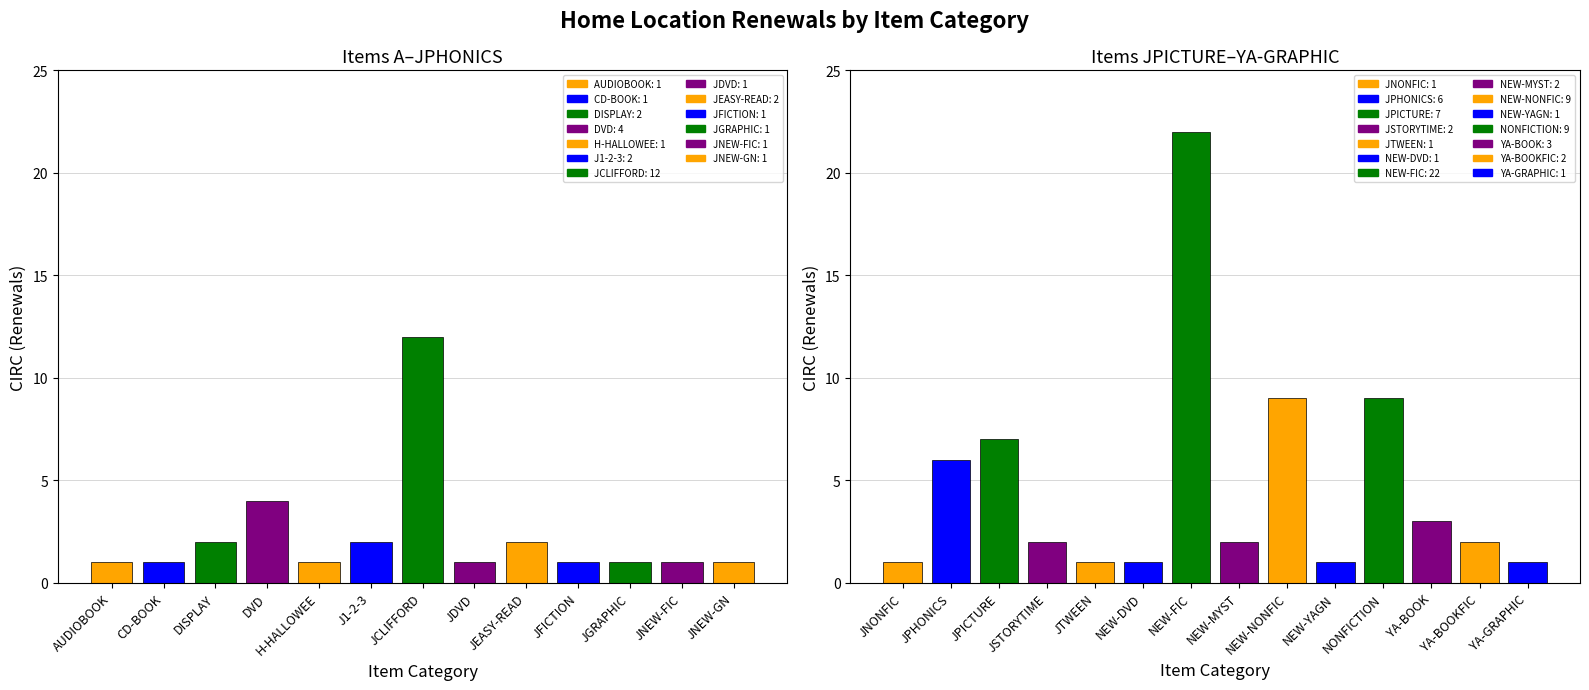

How many bars are there in total?

27